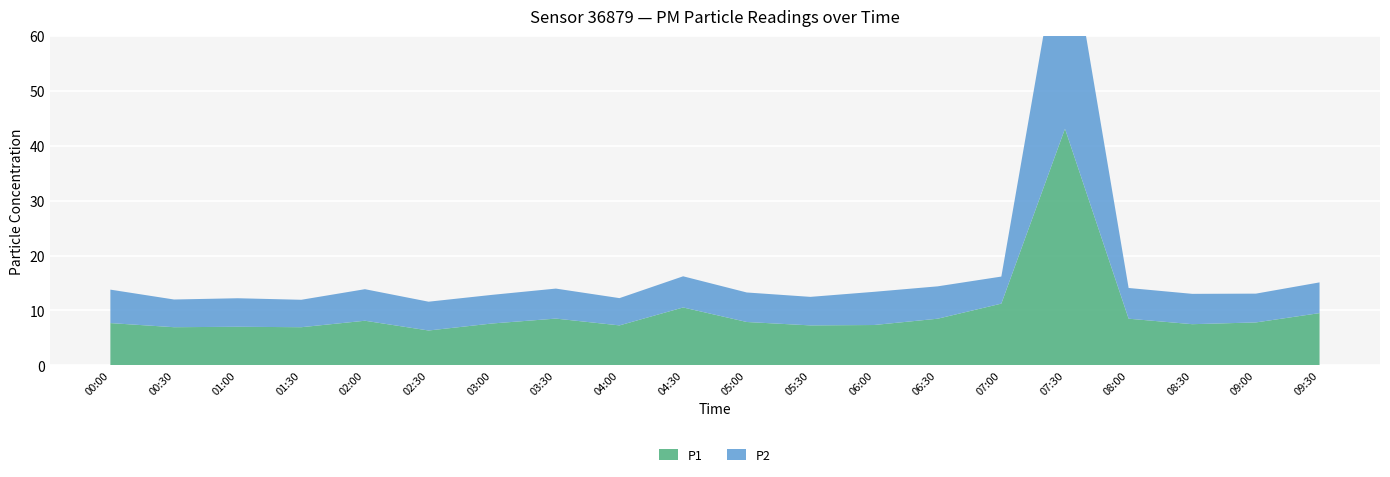

Reading left to right, list all the values displayed in this chart.

P1: 00:00=7.7	00:30=7.0	01:00=7.0	01:30=7.0	02:00=8.1	02:30=6.3	03:00=7.6	03:30=8.5	04:00=7.3	04:30=10.6	05:00=7.9	05:30=7.3	06:00=7.3	06:30=8.5	07:00=11.2	07:30=43.1	08:00=8.5	08:30=7.5	09:00=7.8	09:30=9.5
P2: 00:00=6.1	00:30=5.0	01:00=5.2	01:30=5.0	02:00=5.8	02:30=5.2	03:00=5.2	03:30=5.5	04:00=5.0	04:30=5.7	05:00=5.4	05:30=5.2	06:00=6.0	06:30=5.9	07:00=4.9	07:30=39.6	08:00=5.6	08:30=5.5	09:00=5.2	09:30=5.6